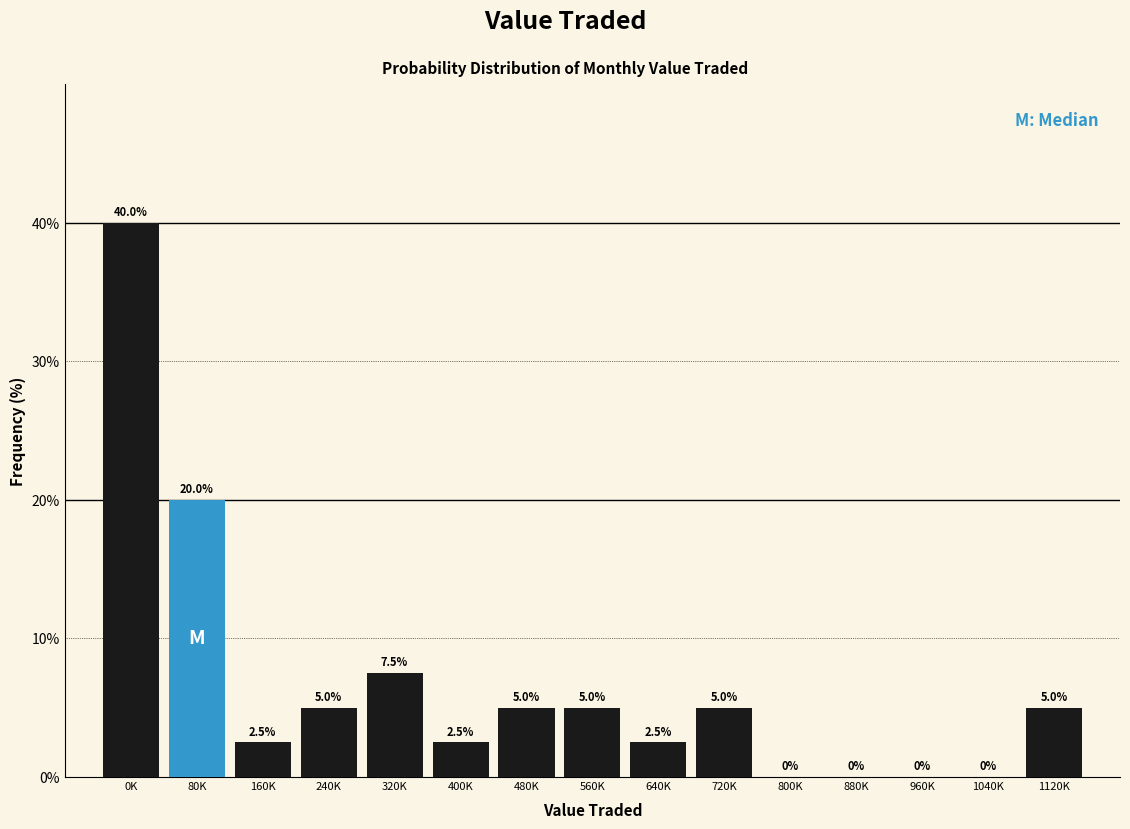

Reading left to right, transcribe all the data shown in this chart.

0K=40.0	80K=20.0	160K=2.5	240K=5.0	320K=7.5	400K=2.5	480K=5.0	560K=5.0	640K=2.5	720K=5.0	800K=0.0	880K=0.0	960K=0.0	1040K=0.0	1120K=5.0